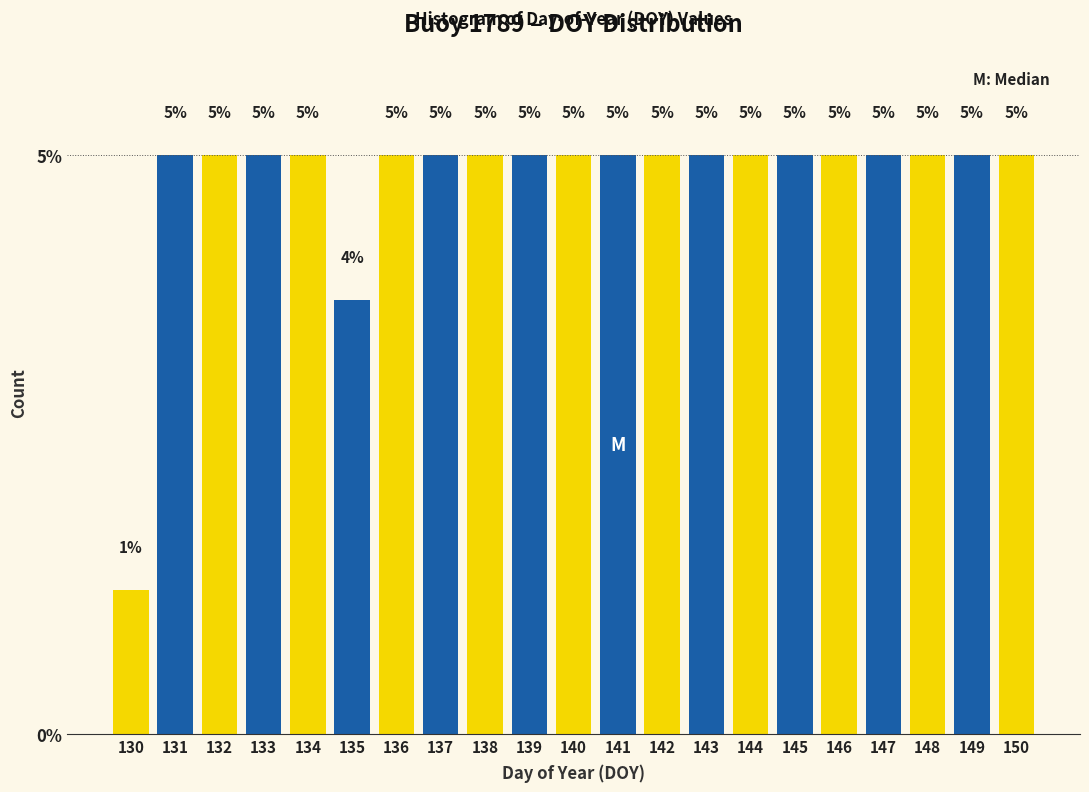

What is the ratio of the value at 142 to the value at 149?

1.0